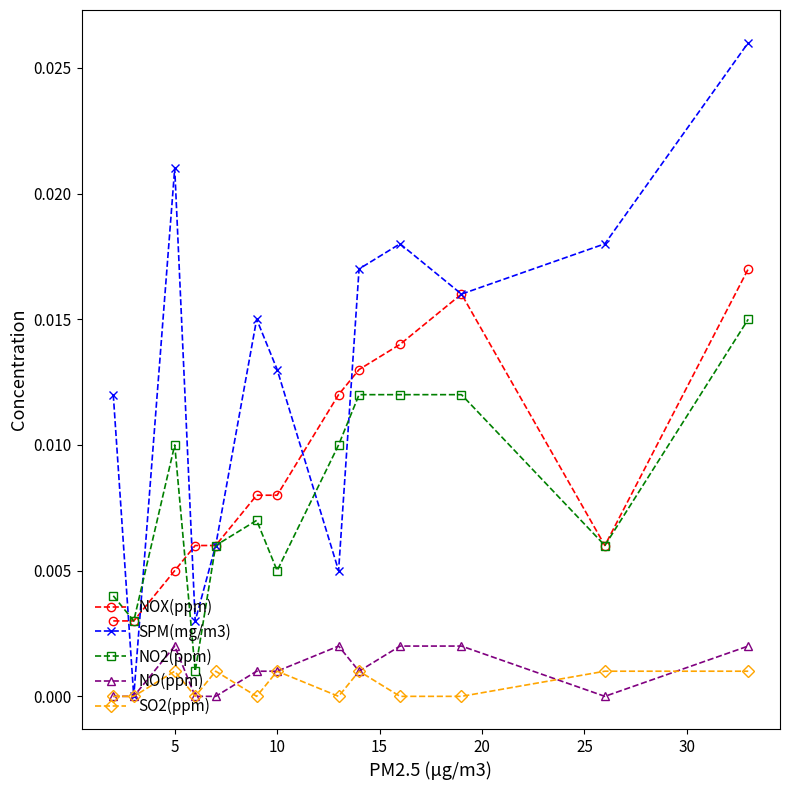

True or false: NOX(ppm) and SO2(ppm) cross at least once.

False